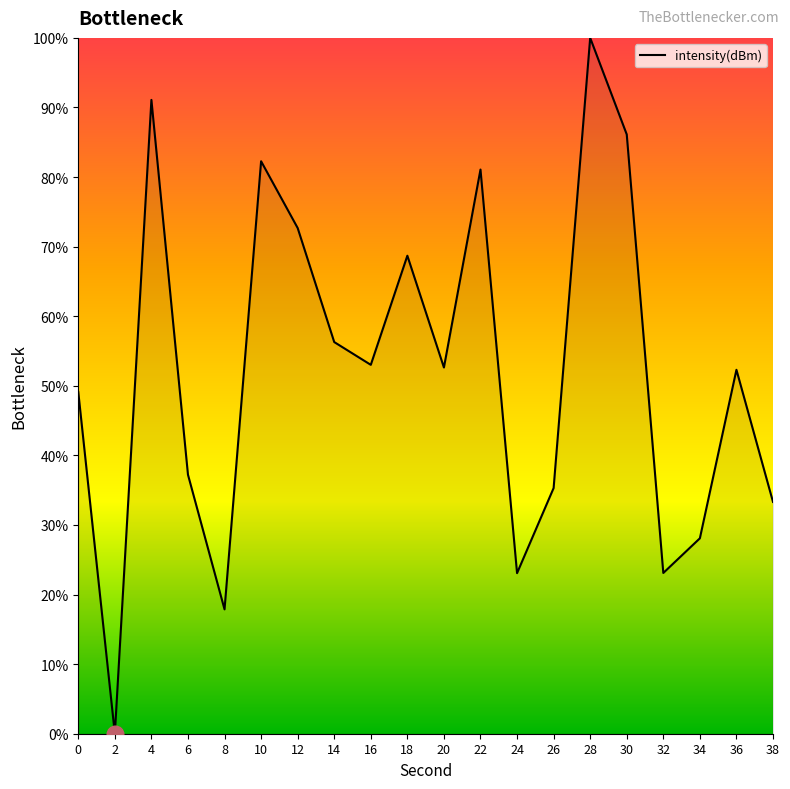

Where is the first local minimum?

2